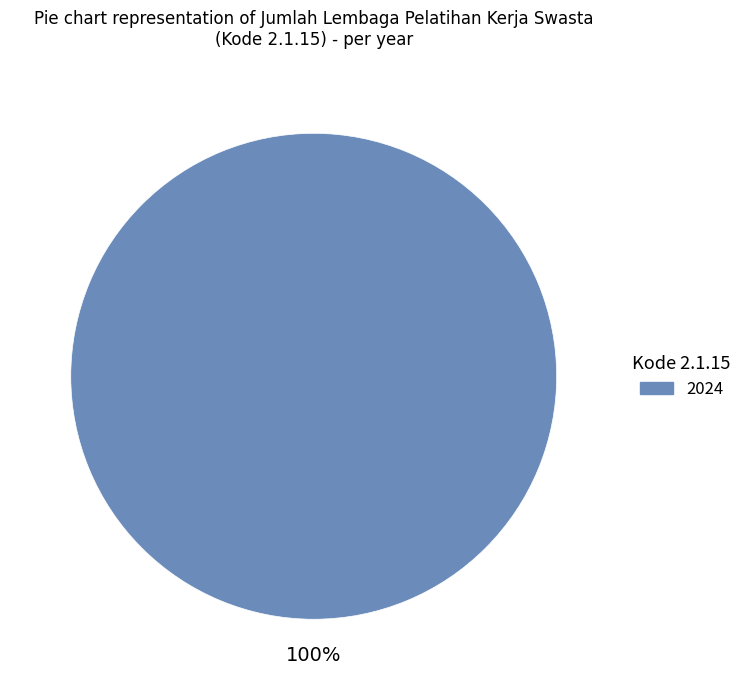

Does any single category account for the majority?

Yes